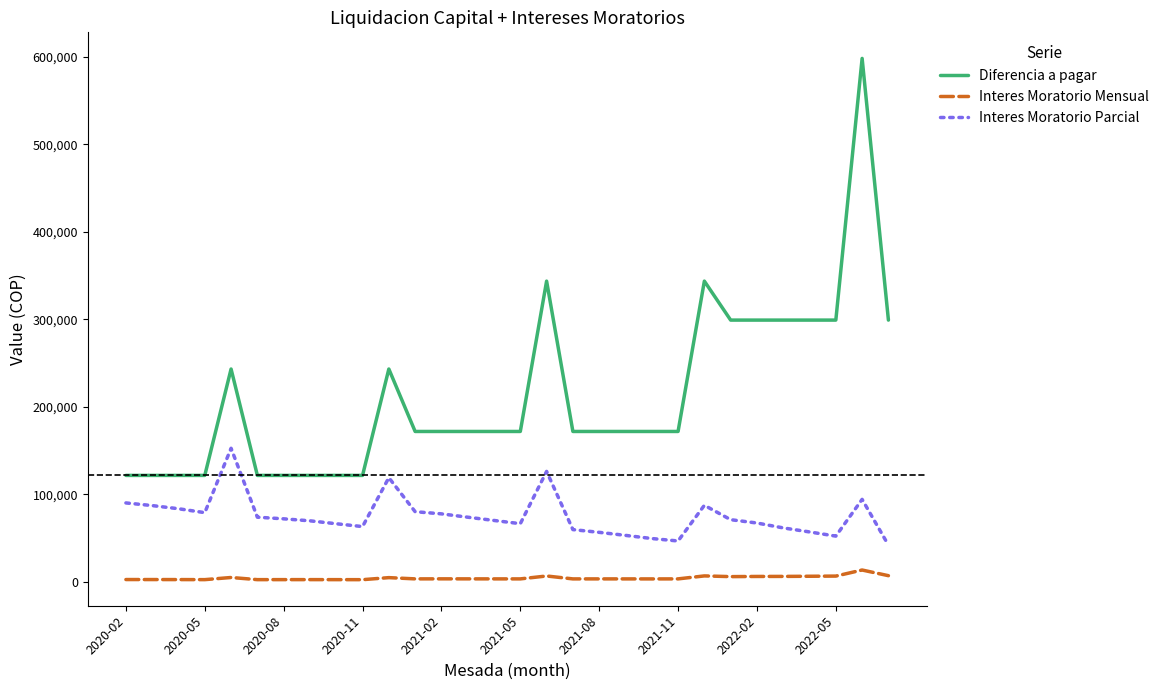

At how many categories does at least one series exceed 540455?

1